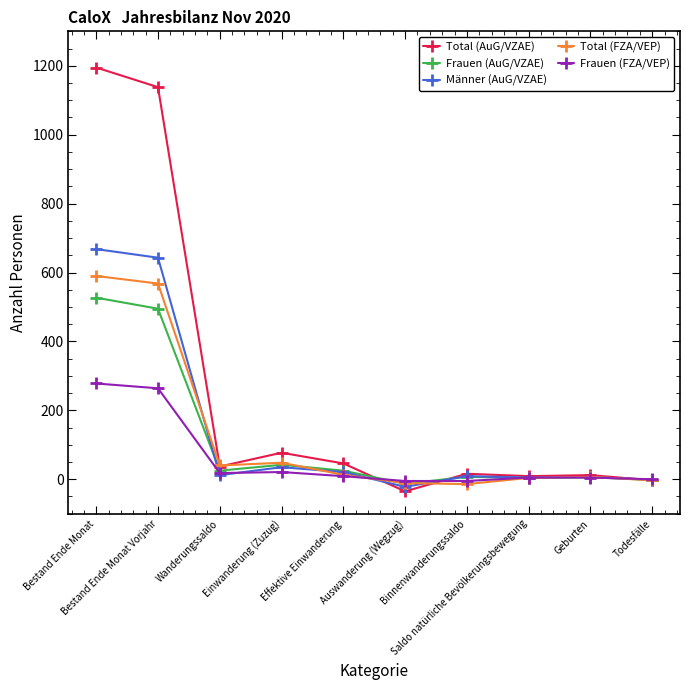

What are all the series names shown in the legend?

Total (AuG/VZAE), Frauen (AuG/VZAE), Männer (AuG/VZAE), Total (FZA/VEP), Frauen (FZA/VEP)